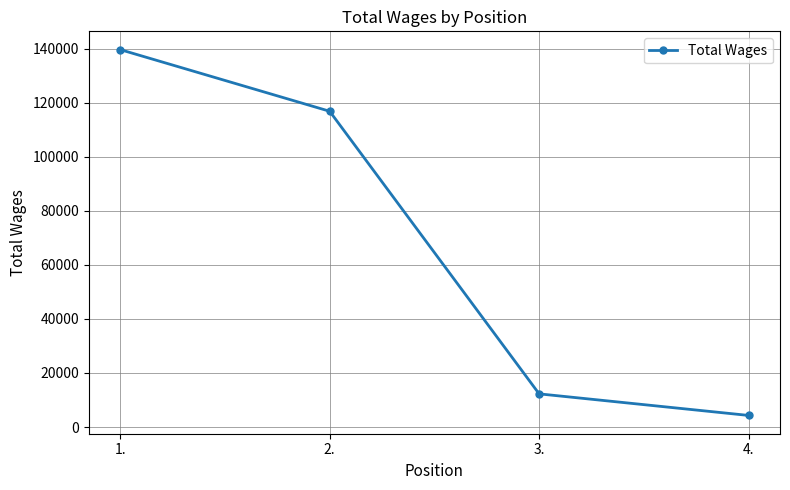

What is the maximum value shown in the chart?

139637